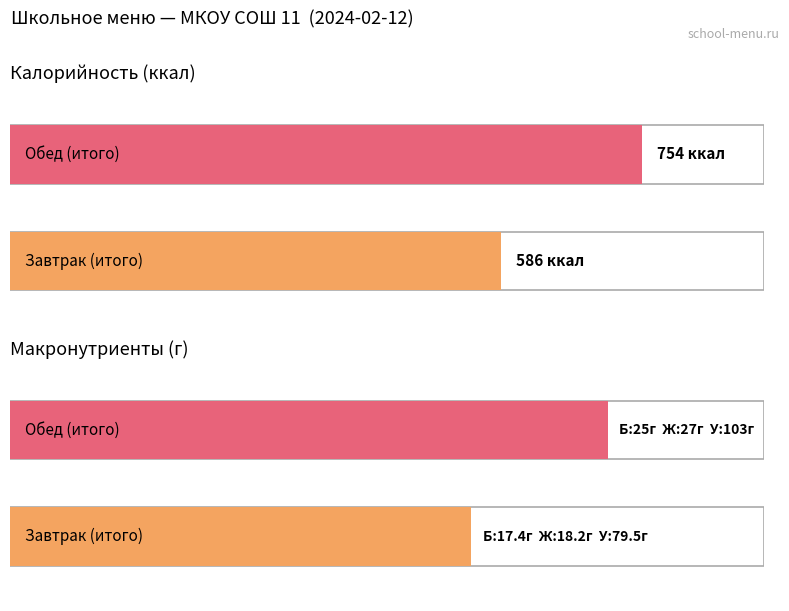

At which label is Калорийность closest to 670?

Завтрак